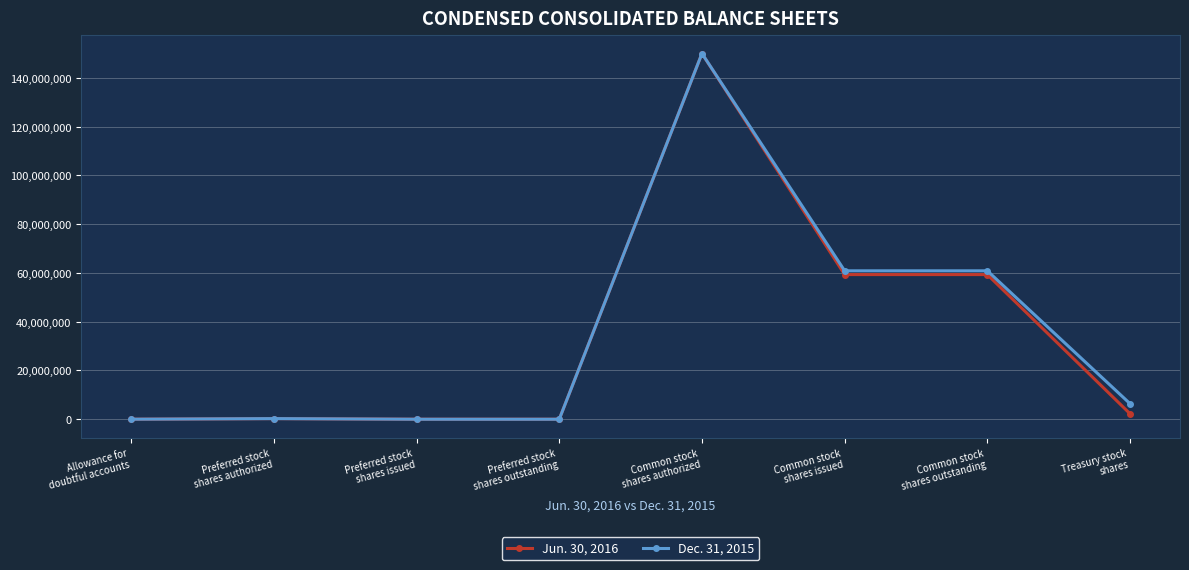

Which series changed the most between Preferred stock
shares authorized and Common stock
shares issued?

Dec. 31, 2015